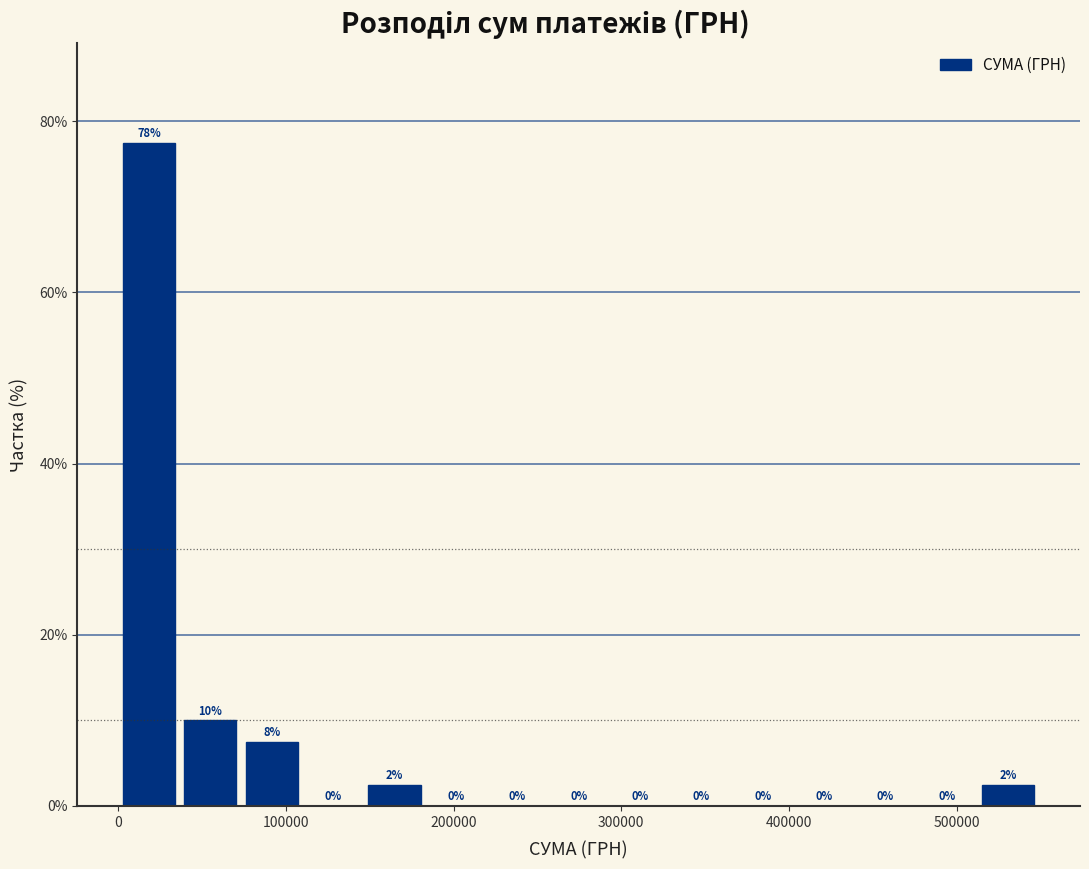

Around what value on the x-axis is the tallest bar? Give the approximate position of its centre, as read against the axis.

20000